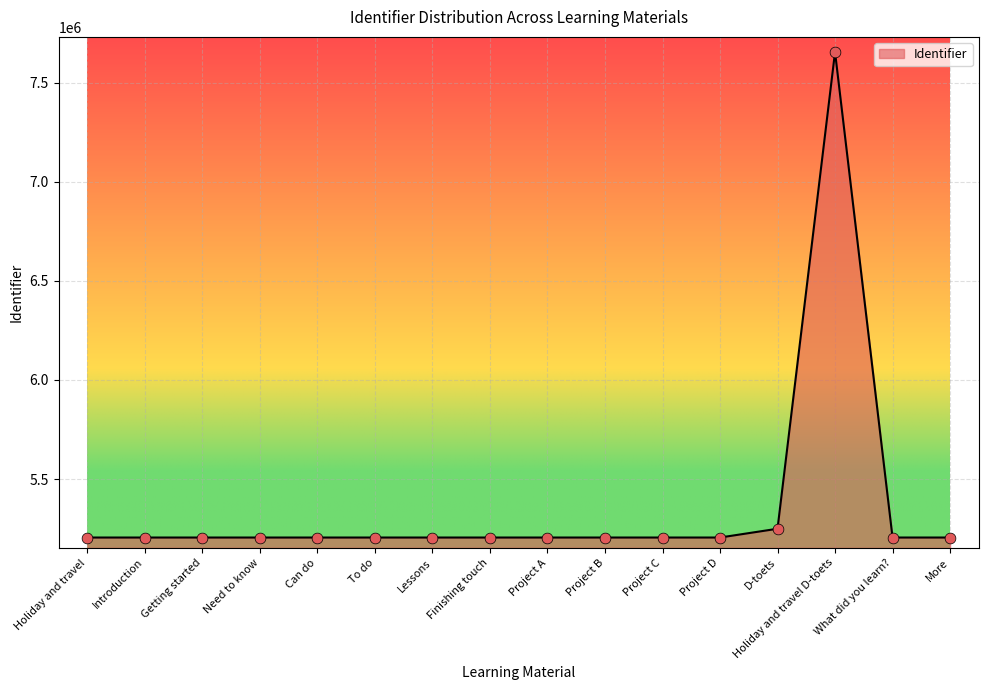

What is the ratio of the value at Project A to the value at Can do?

1.0